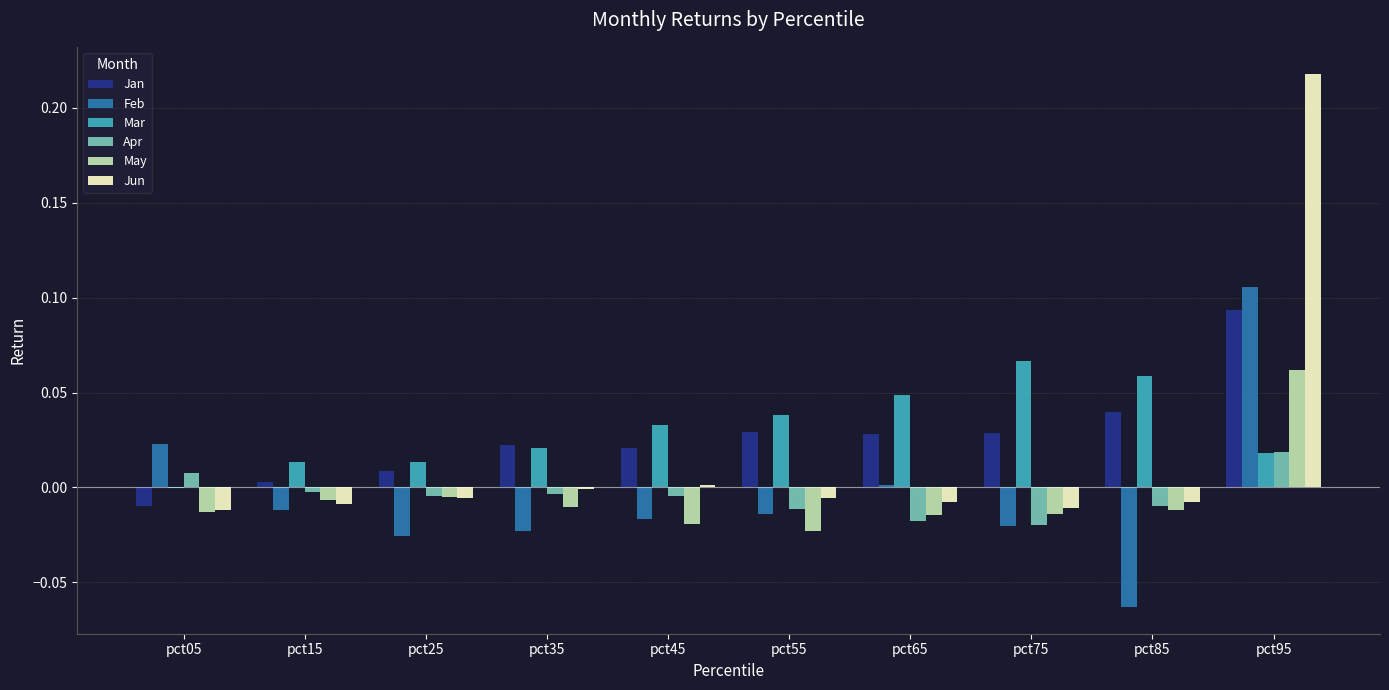

Between pct05 and pct95, which series saw the biggest shift?

Jun